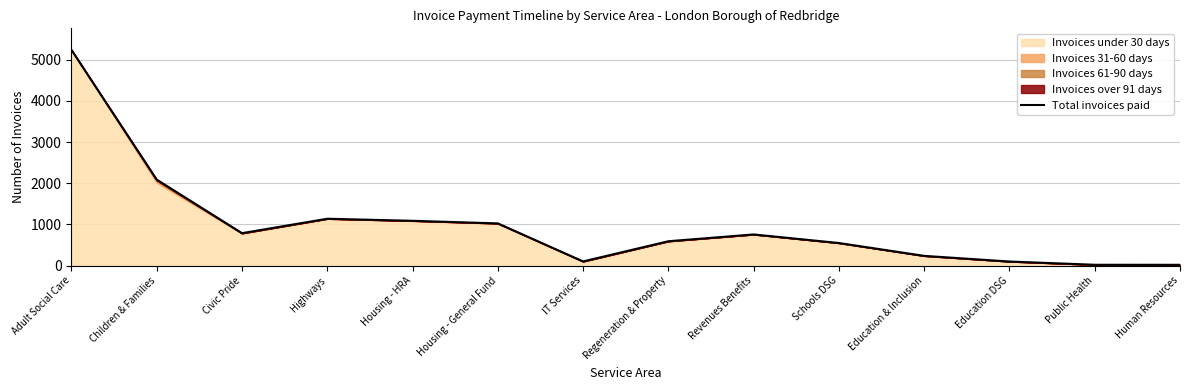

Where is the data nearest to the value 2627?

Children & Families